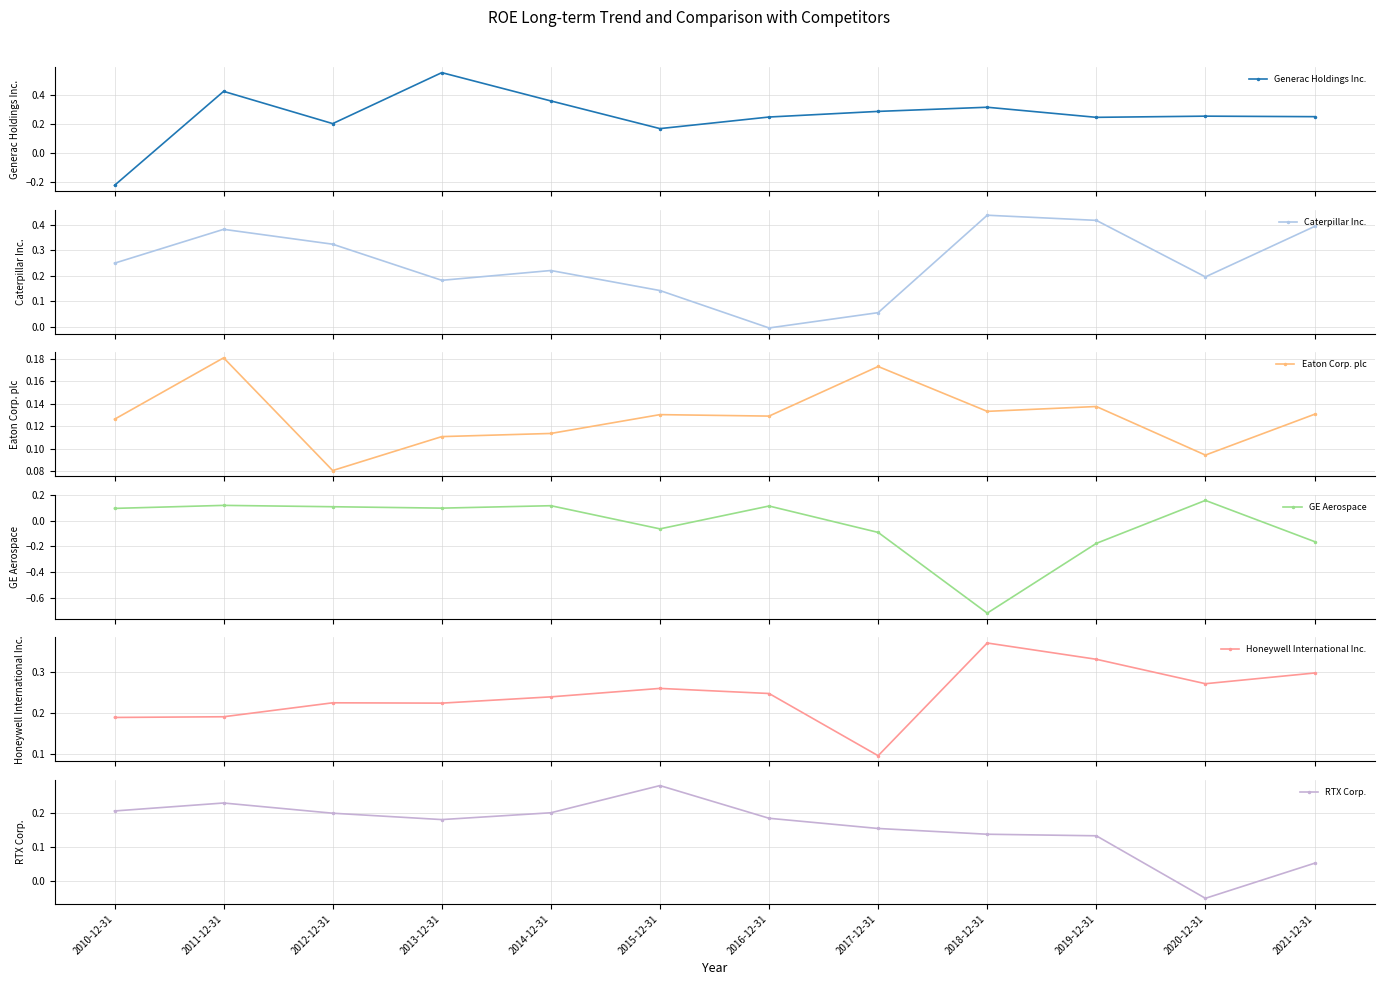

Rank the series by their maximum value, from highest to lowest.

Generac Holdings Inc., Caterpillar Inc., Honeywell International Inc., RTX Corp., Eaton Corp. plc, GE Aerospace